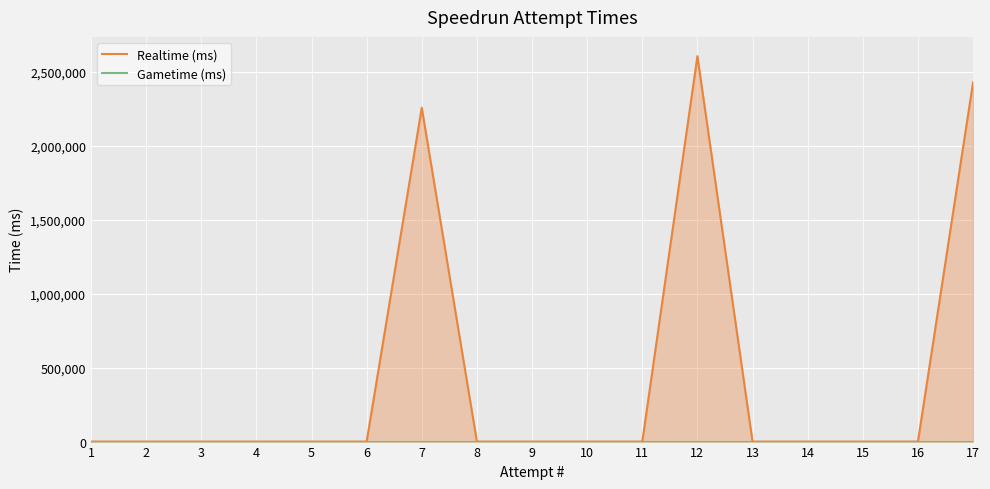

Where is Realtime (ms) nearest to the value 1301916?

7